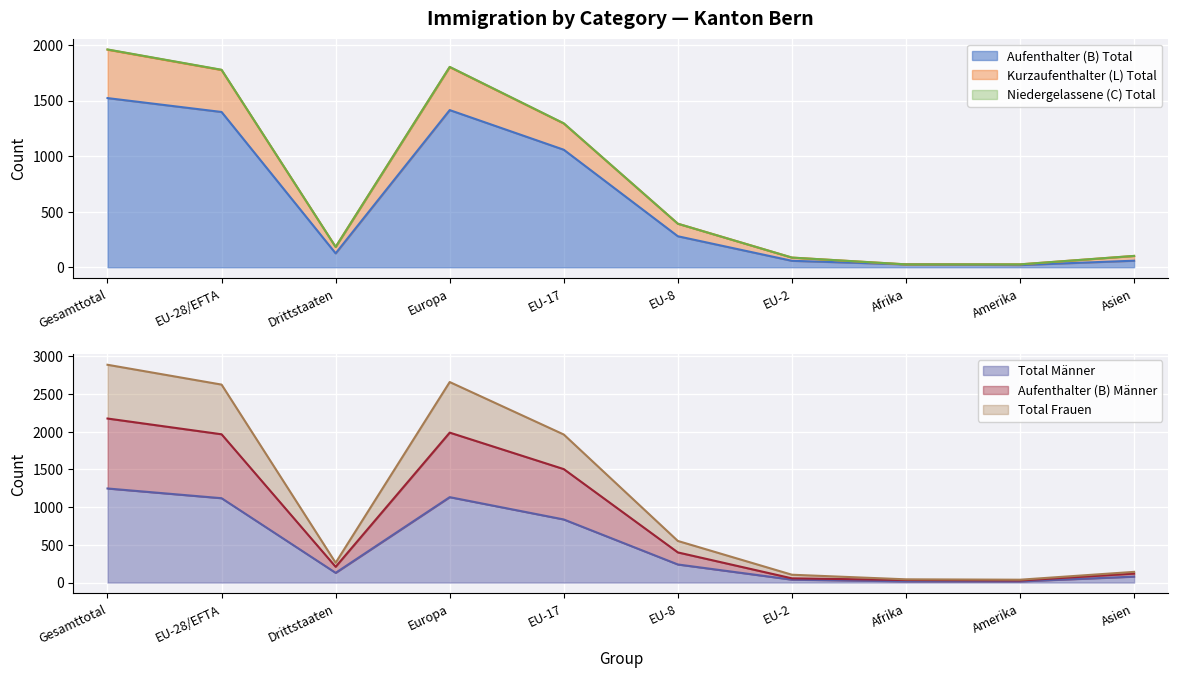

Rank the categories by Kurzaufenthalter (L) Total value from lowest to highest.

Afrika, Amerika, EU-2, Asien, Drittstaaten, EU-8, EU-17, EU-28/EFTA, Europa, Gesamttotal